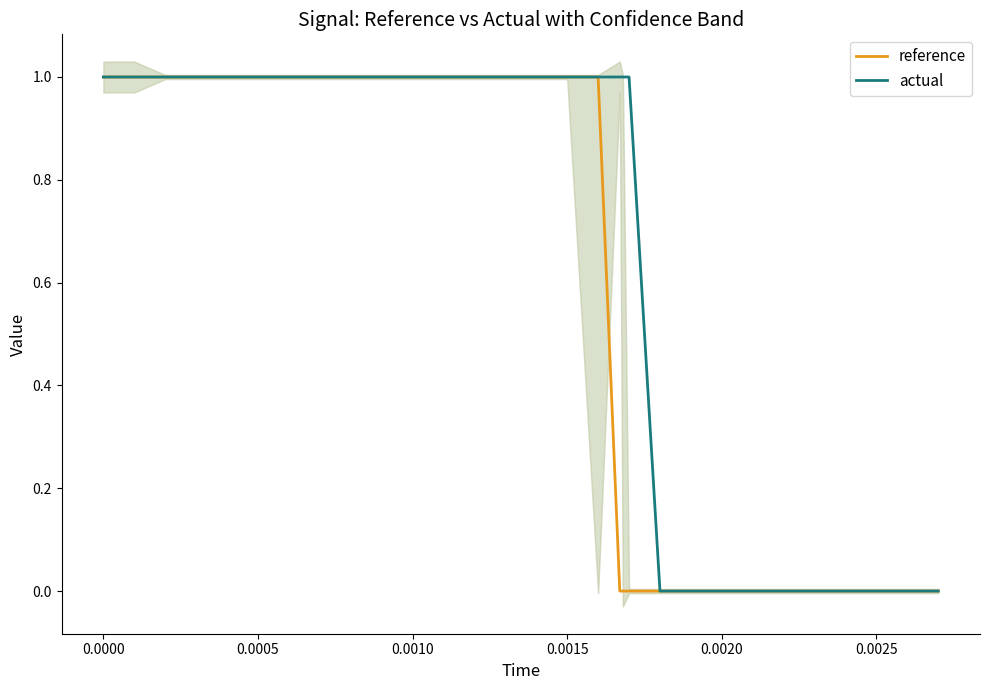

Rank the series by their maximum value, from highest to lowest.

reference, actual